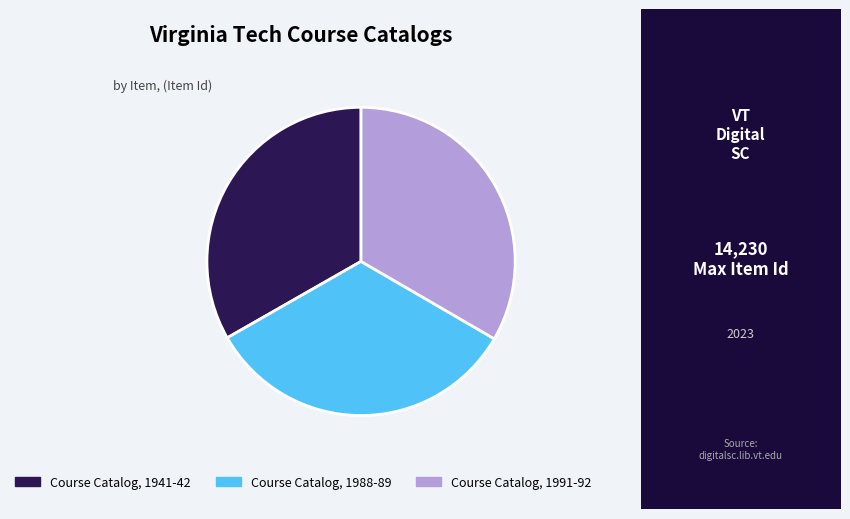

Combined, do Course Catalog, 1991-92 and Course Catalog, 1988-89 account for over 50%?

Yes